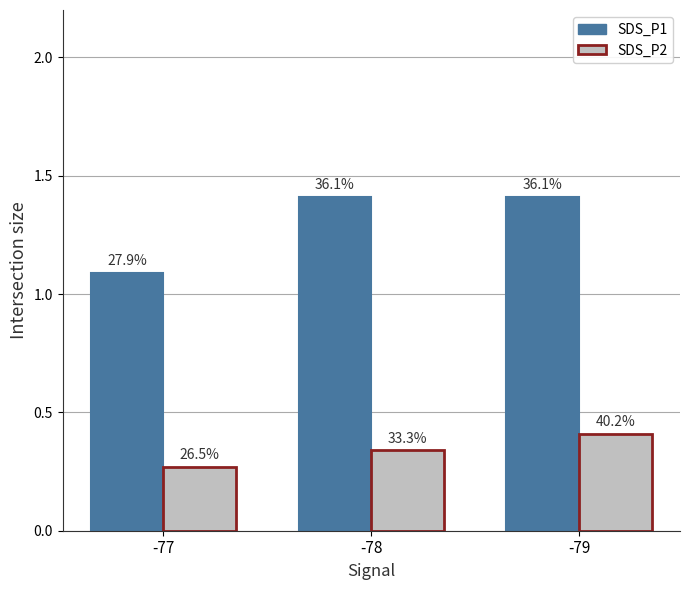

What are all the series names shown in the legend?

SDS_P1, SDS_P2